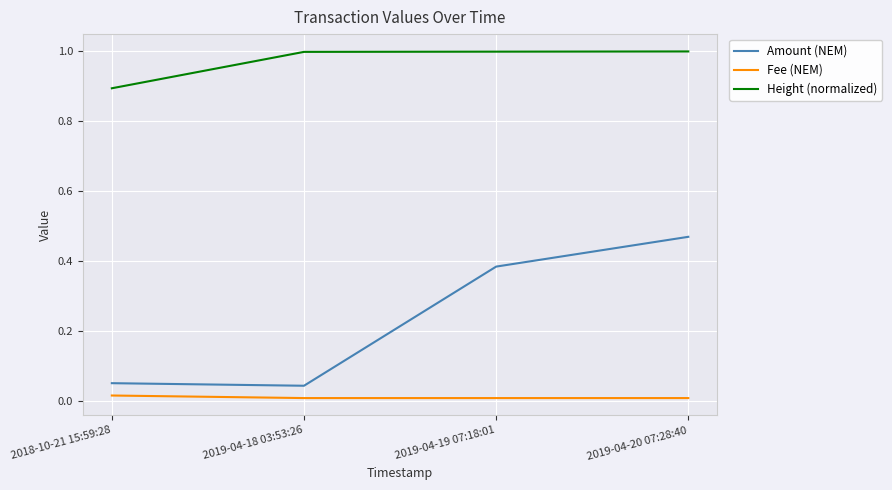

What position from the left is 2019-04-18 03:53:26?

2